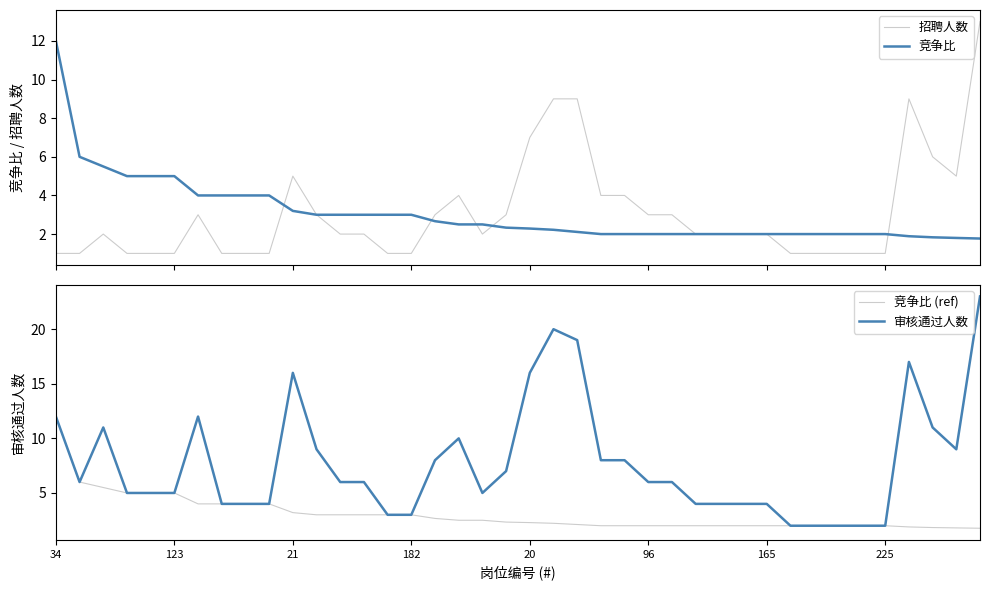

What is the minimum value for 竞争比?

1.8